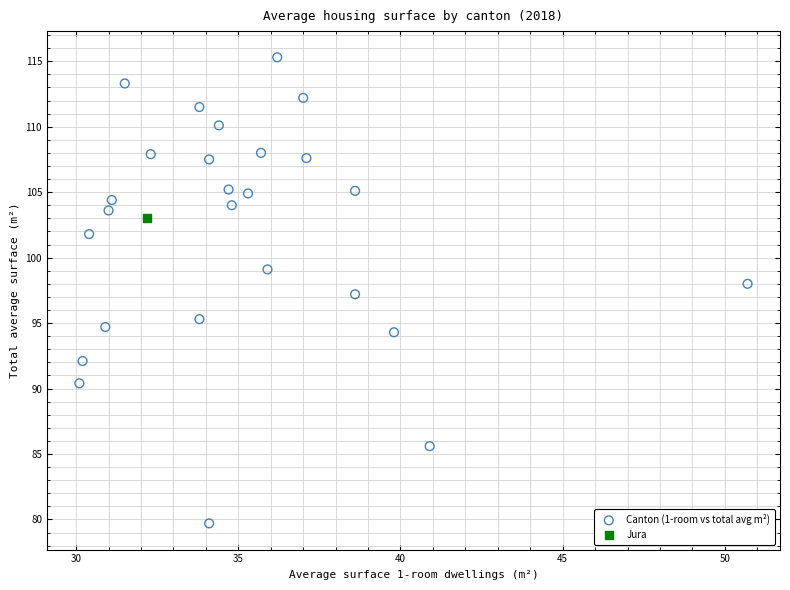

What are all the series names shown in the legend?

Canton (1-room vs total avg m²), Jura